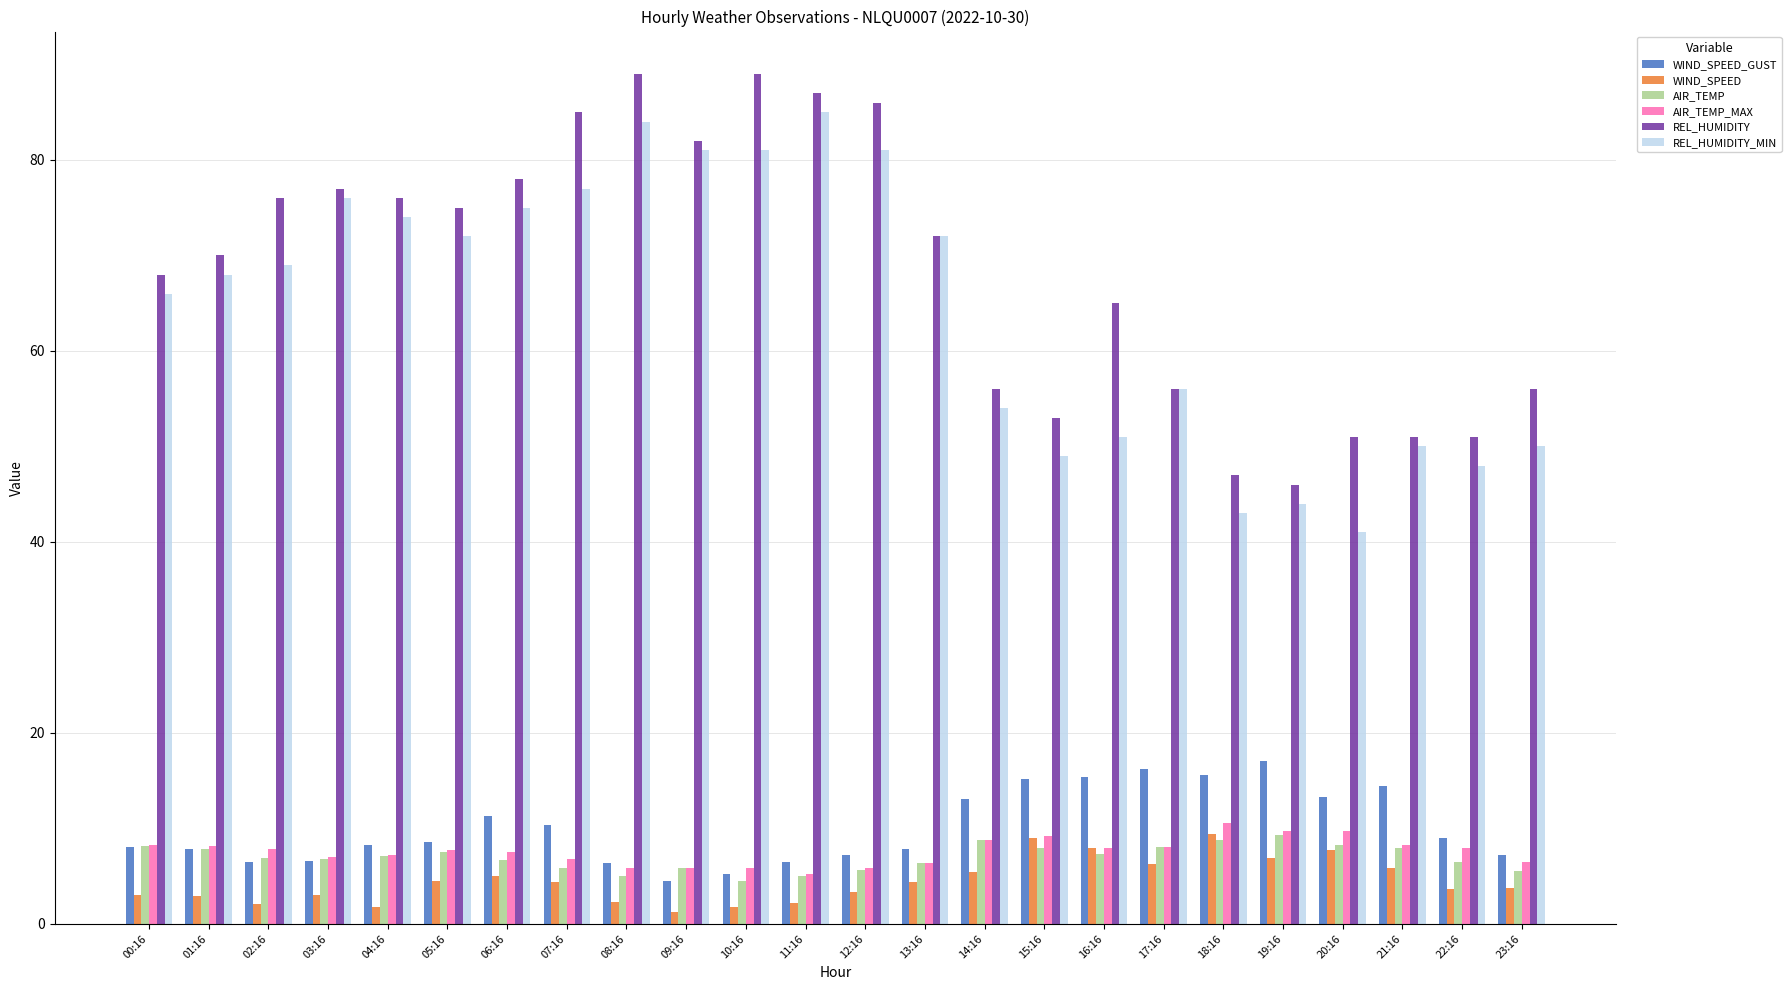

Where does the AIR_TEMP_MAX series first go above 7?

00:16